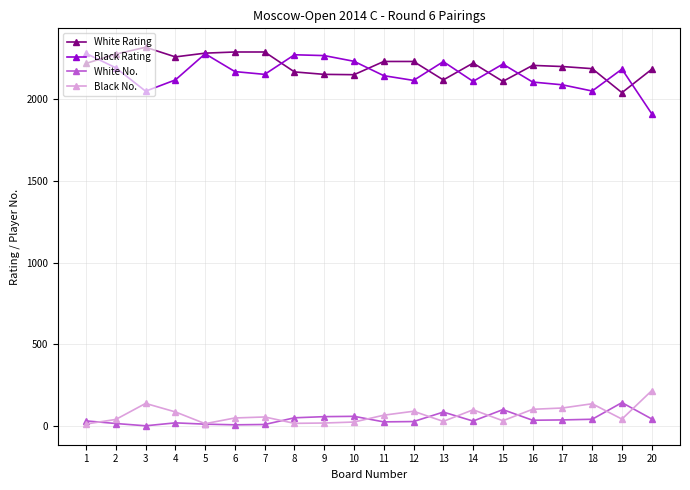

Is this an area chart (filled region under the line)?

No